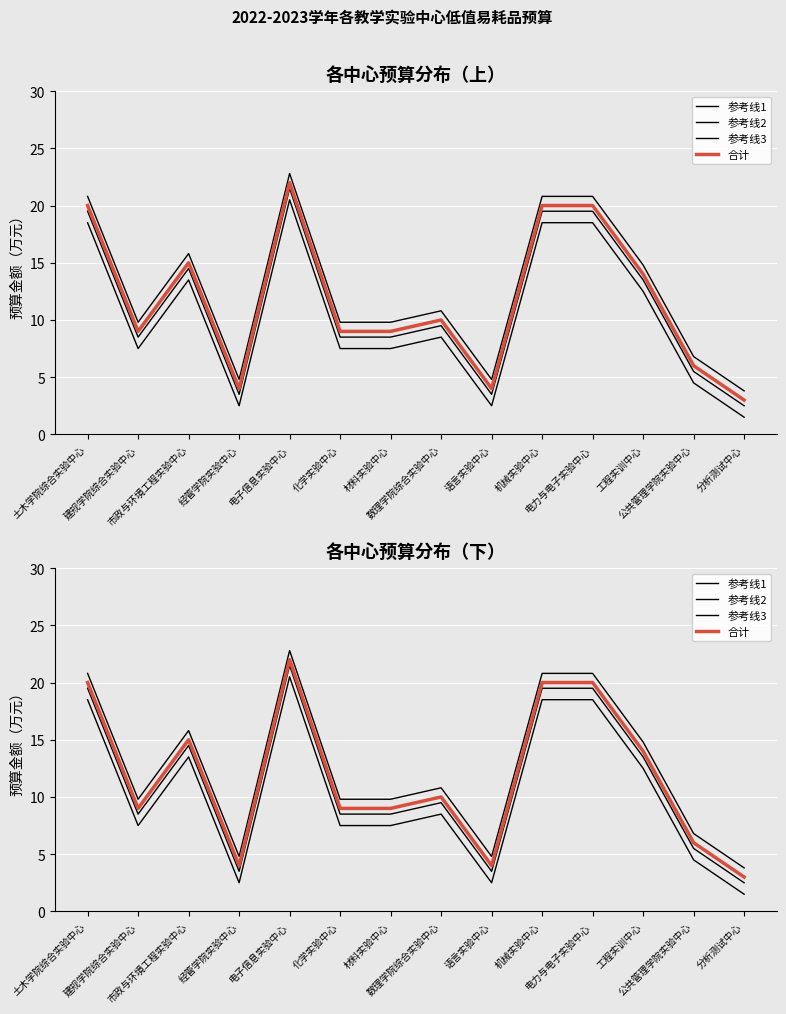

True or false: 参考线2 and 参考线3 cross at least once.

False